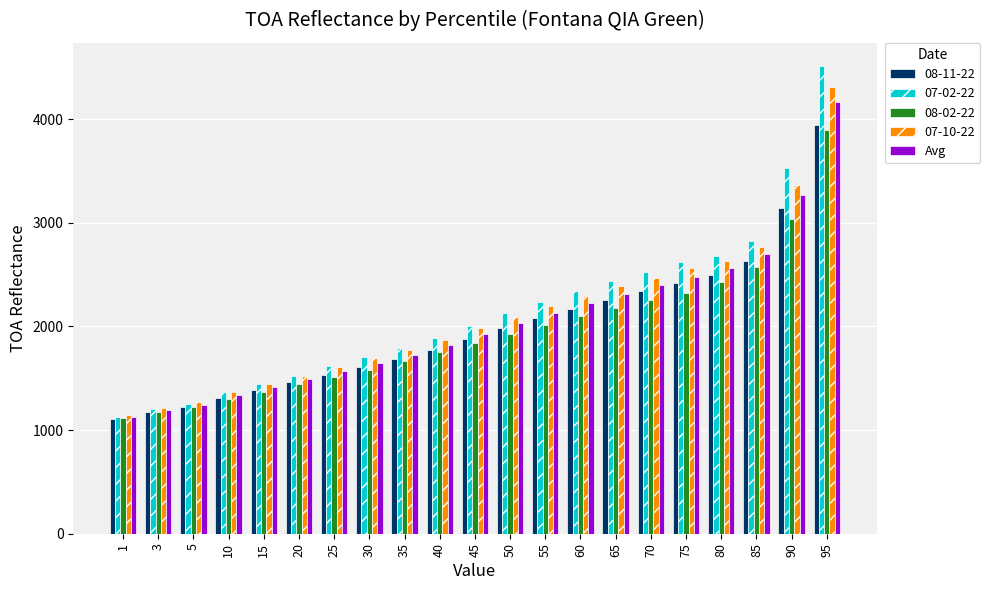

At which category does the chart reach its minimum across all series?

1